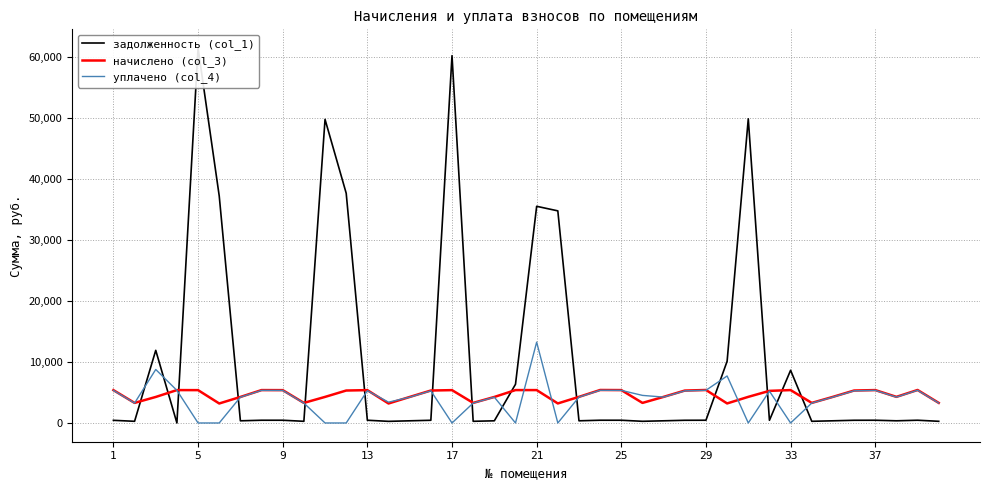

What is the minimum value for начислено (col_3)?

3196.8